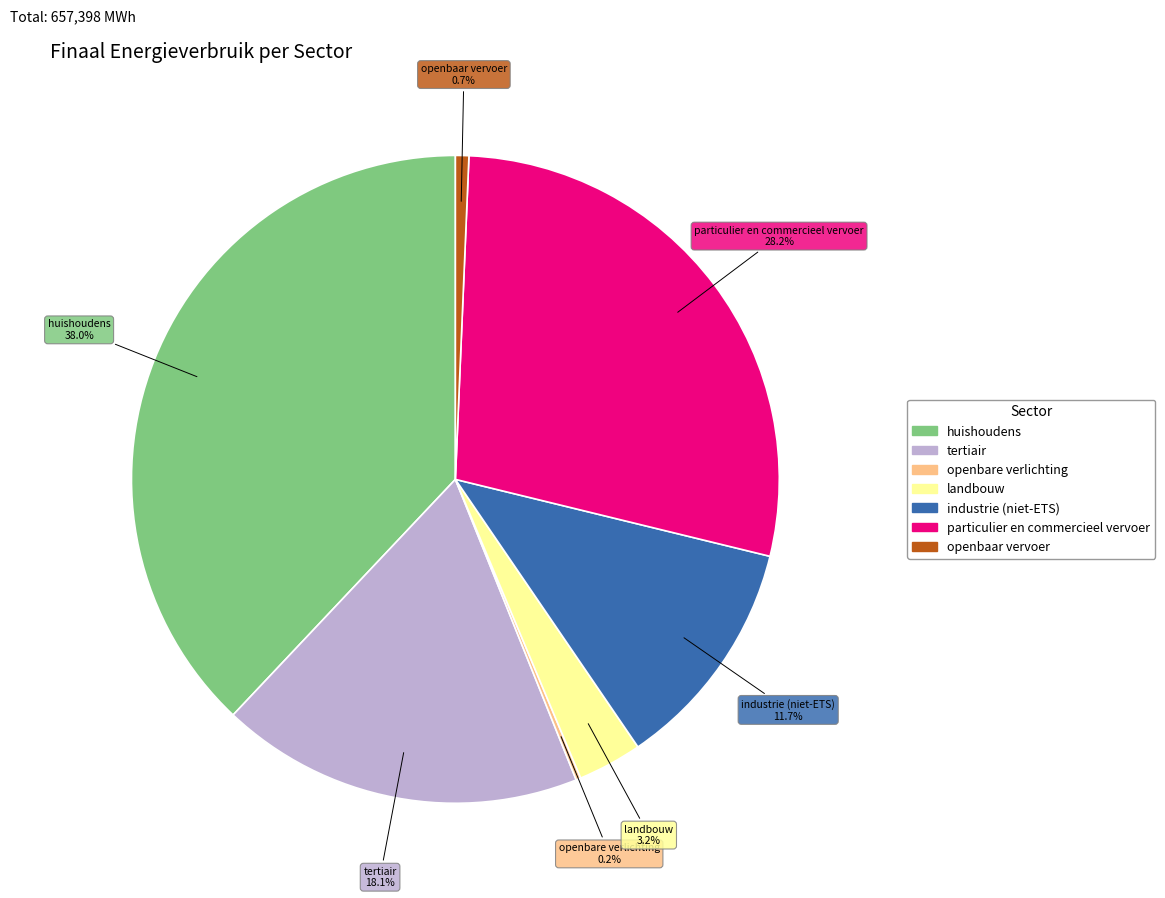

Which category has the biggest portion of the pie?

huishoudens